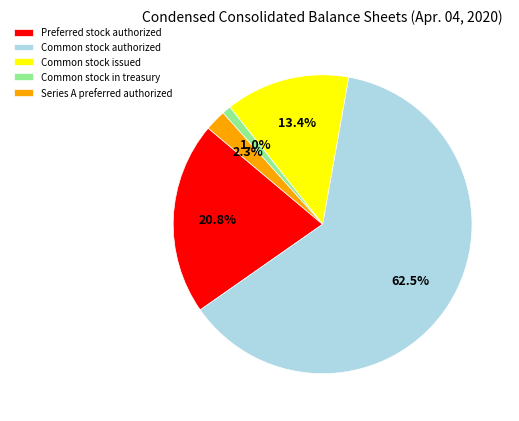

What percentage is the Preferred stock authorized slice, to the nearest percent?

21%